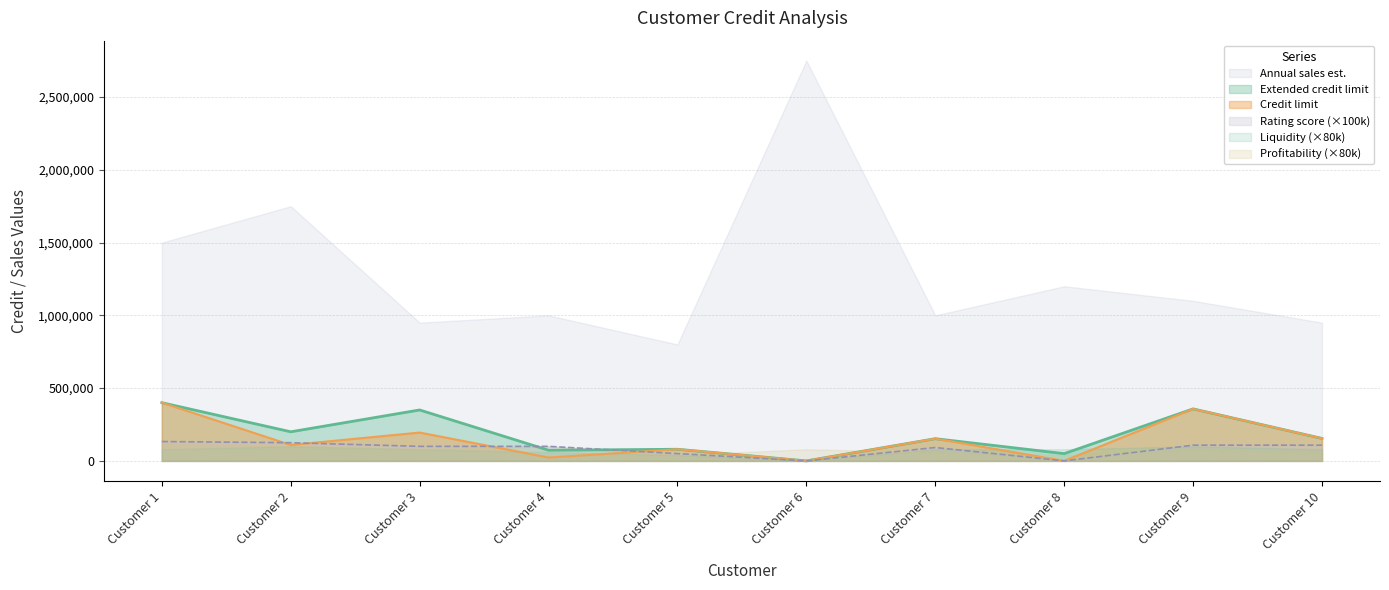

What is the difference between the second highest and second lowest values in the Rating score series?

125000.0